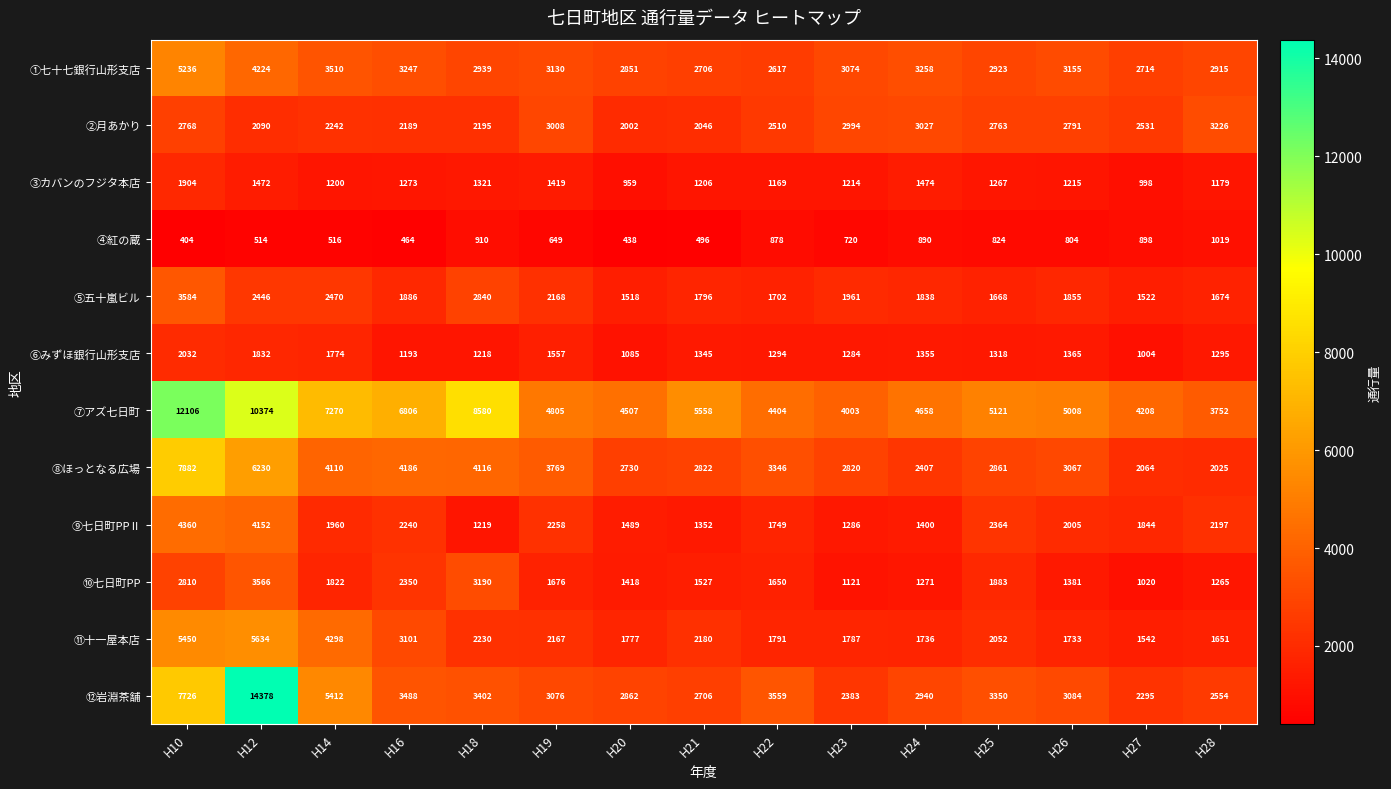

Is it true that ①七十七銀行山形支店 equals 2923 at H25?

True